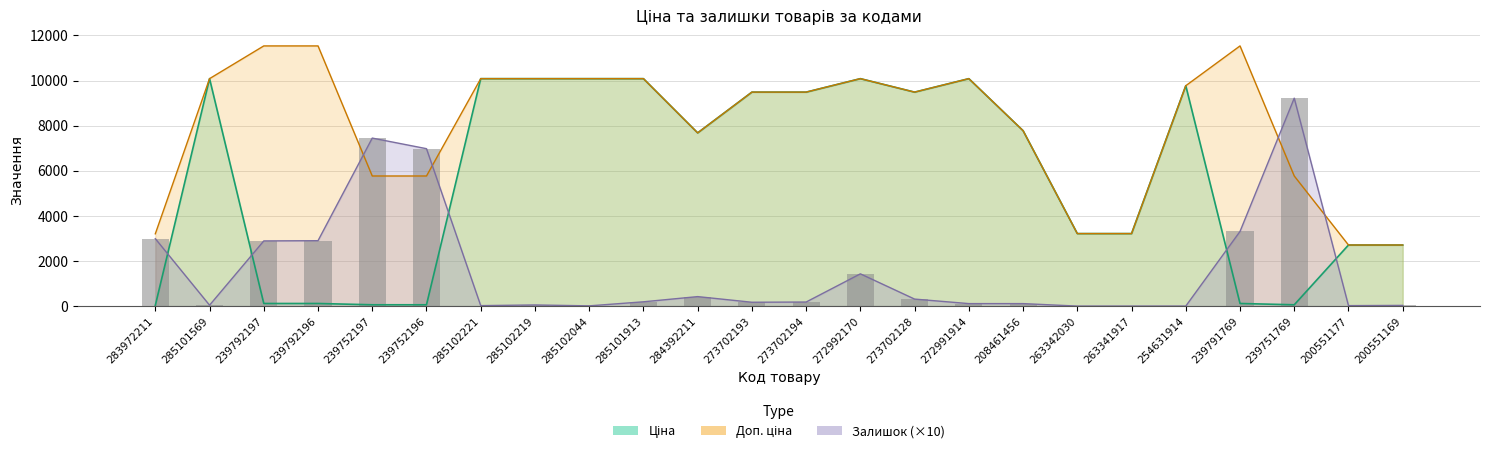

What is the total value across all series at 263341917?

6430.0